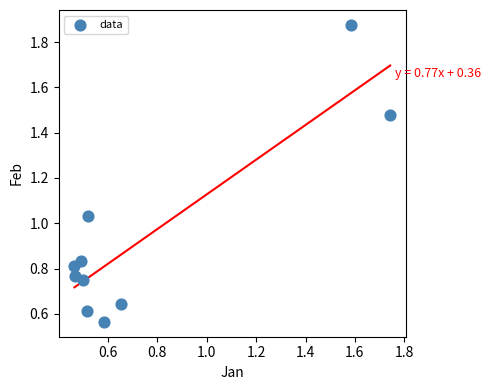

What is the range of Y values (max minus min)?

1.3